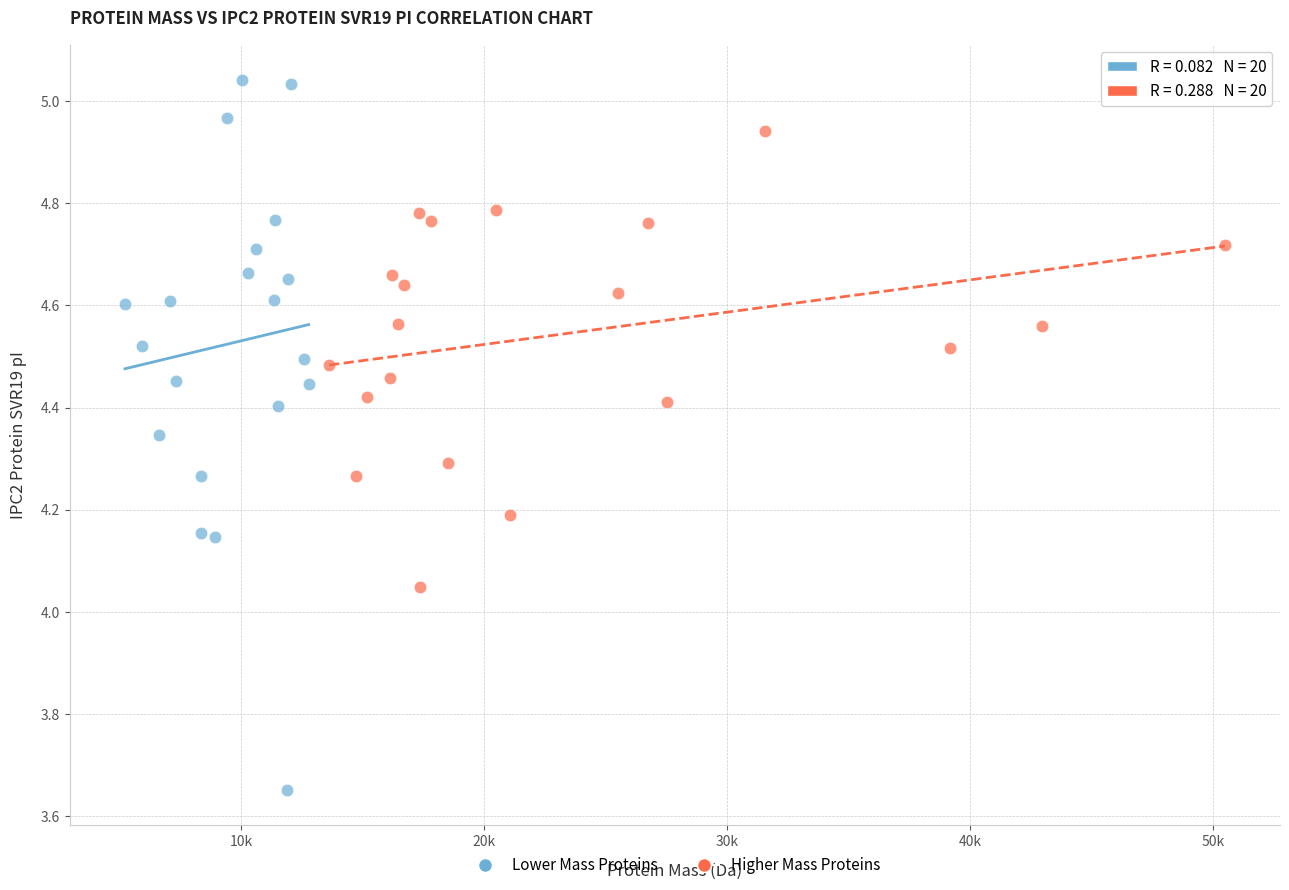

Which series has the widest spread of Y values?

Lower Mass Proteins